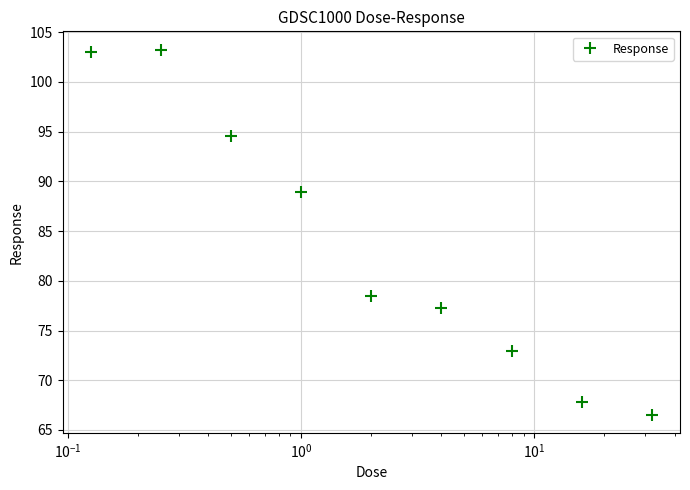

Count the number of categories in the chart.

9